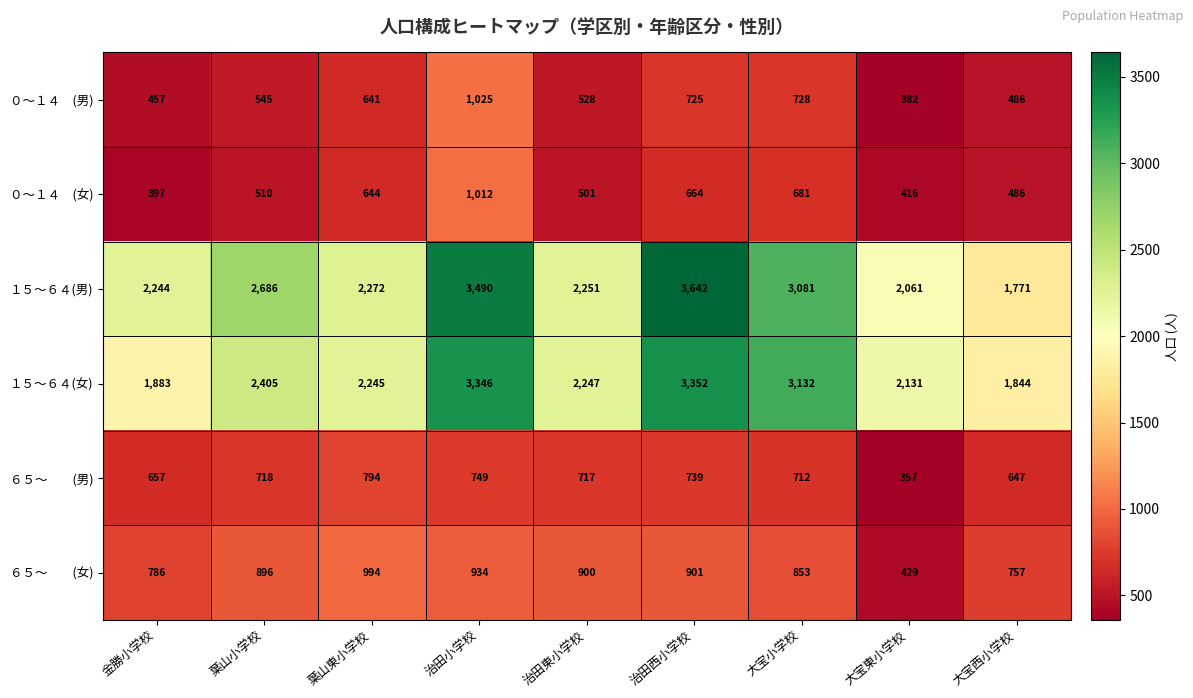

What is the maximum value shown in the chart?

3642